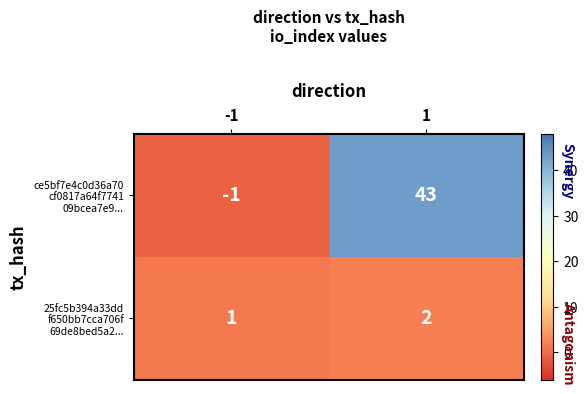

What is the difference between the highest and lowest values at 1?

41